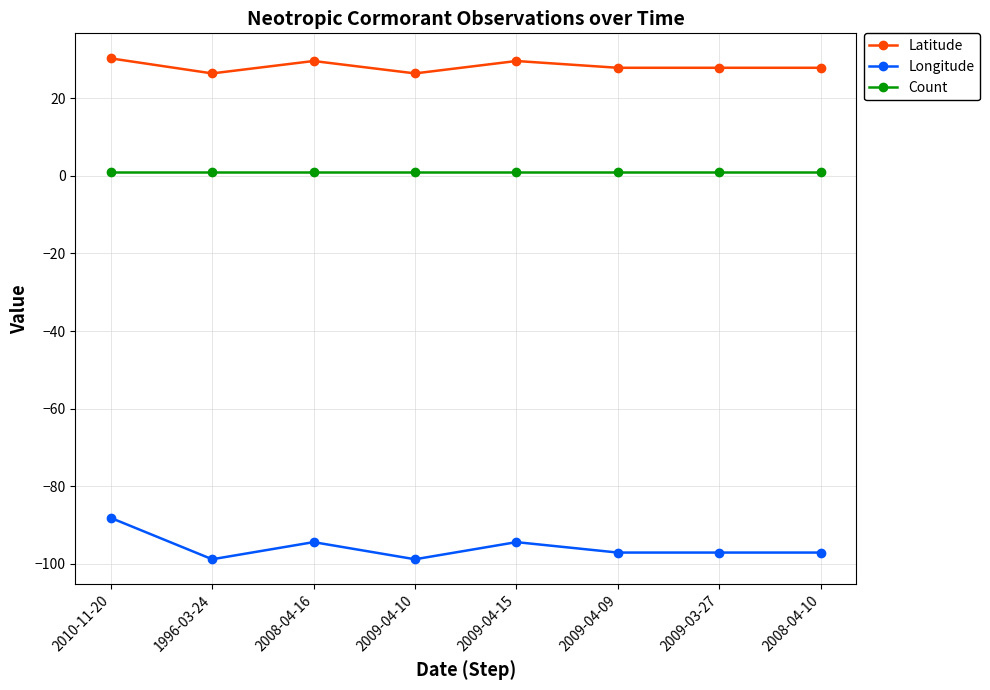

How many distinct data groups are displayed?

3